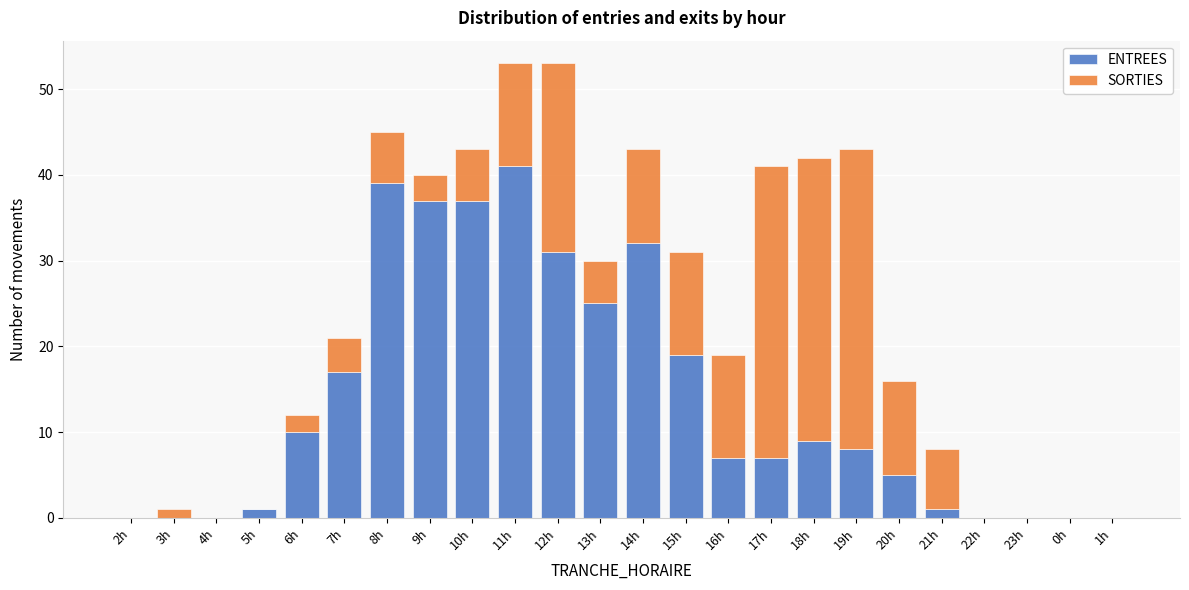

At which label is ENTREES closest to 20?

15h